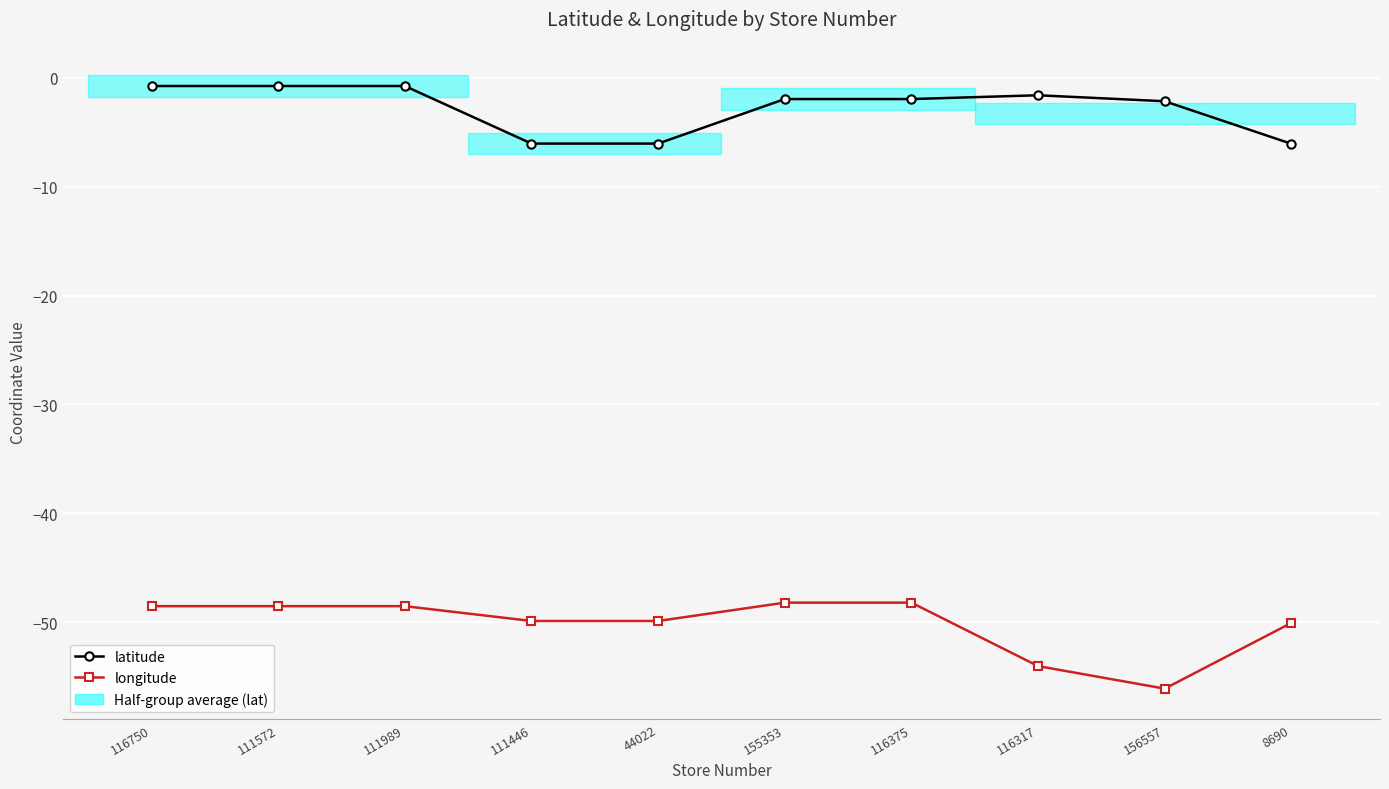

Reading left to right, what are all the values shown in this chart?

latitude: 116750=-0.8	111572=-0.8	111989=-0.8	111446=-6.1	44022=-6.1	155353=-2.0	116375=-2.0	116317=-1.6	156557=-2.2	8690=-6.1
longitude: 116750=-48.5	111572=-48.5	111989=-48.5	111446=-49.9	44022=-49.9	155353=-48.2	116375=-48.2	116317=-54.0	156557=-56.1	8690=-50.1